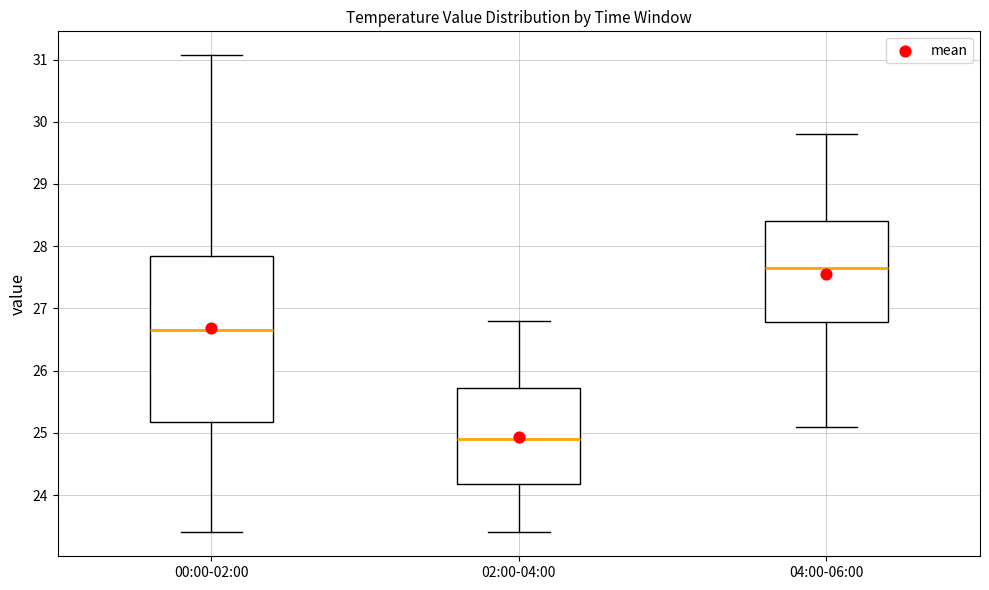

Where does the median line of the box for 04:00-06:00 sit on the y-axis? The values are not printed on the chart, so give them approximately, as read against the axis.

27.7